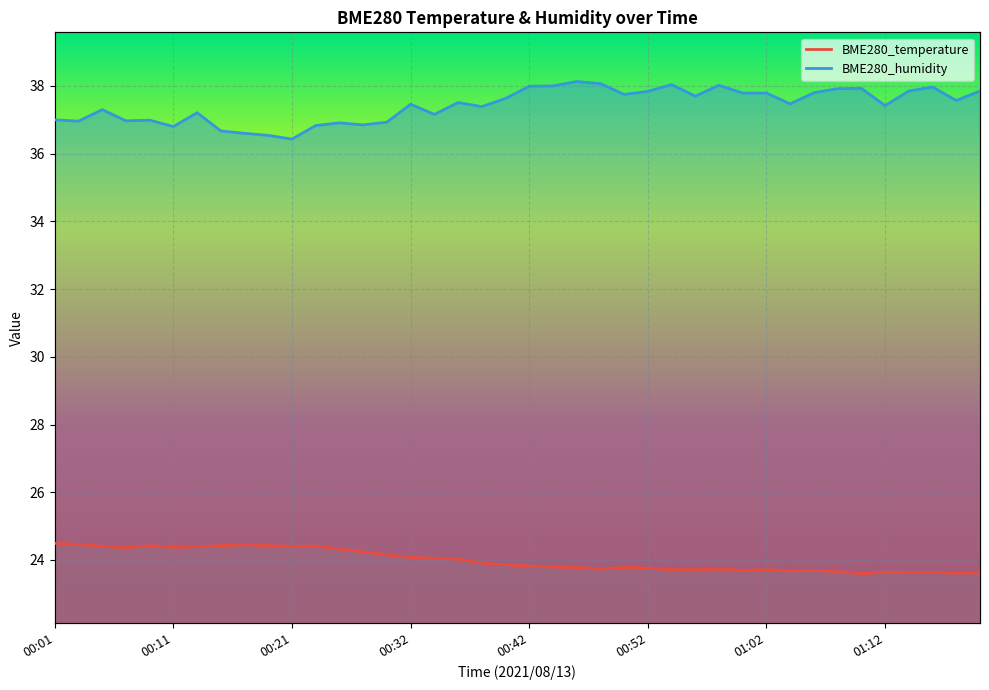

What is the sum of the BME280_humidity values at 00:01 and 00:54?

75.0